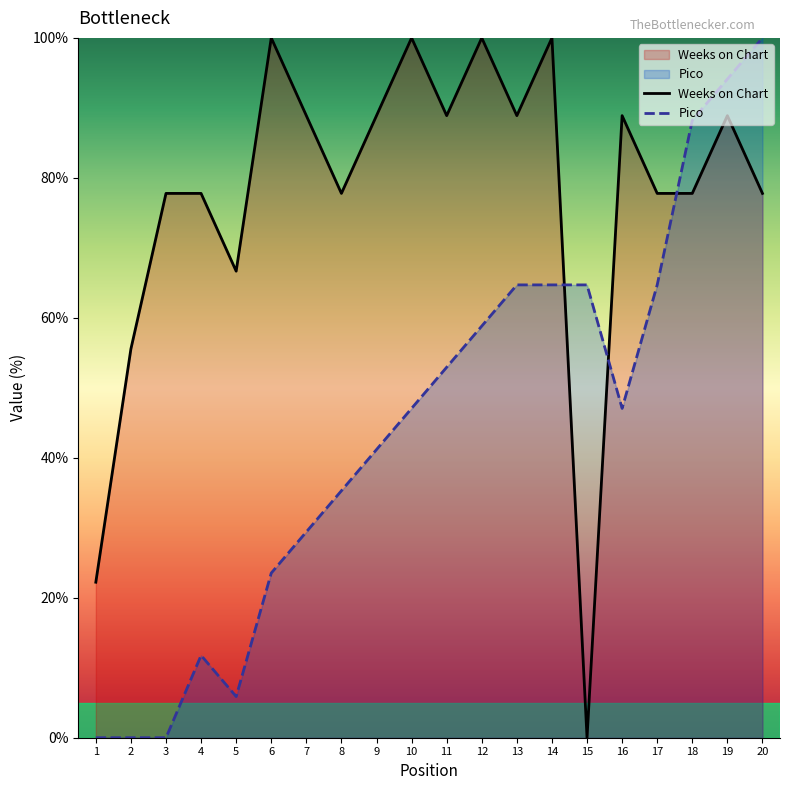

How many interior local valleys does the Weeks on Chart series have?

5